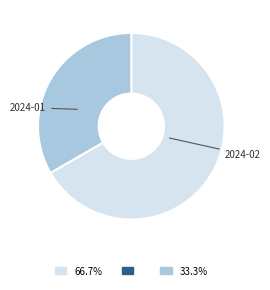

Is there a majority slice in this chart?

Yes